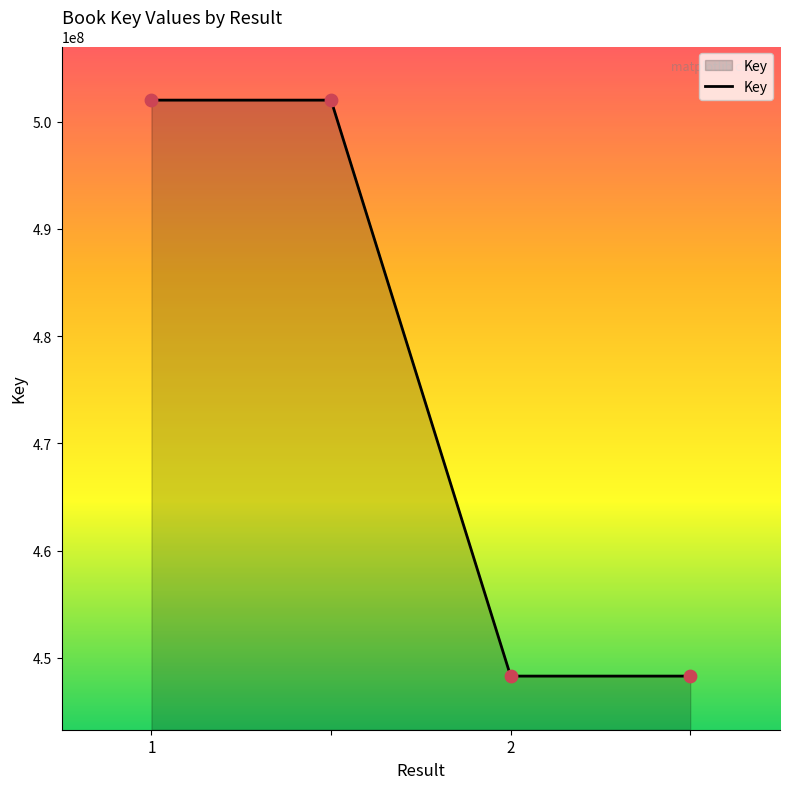

What is the difference between the maximum and minimum values?

53700175